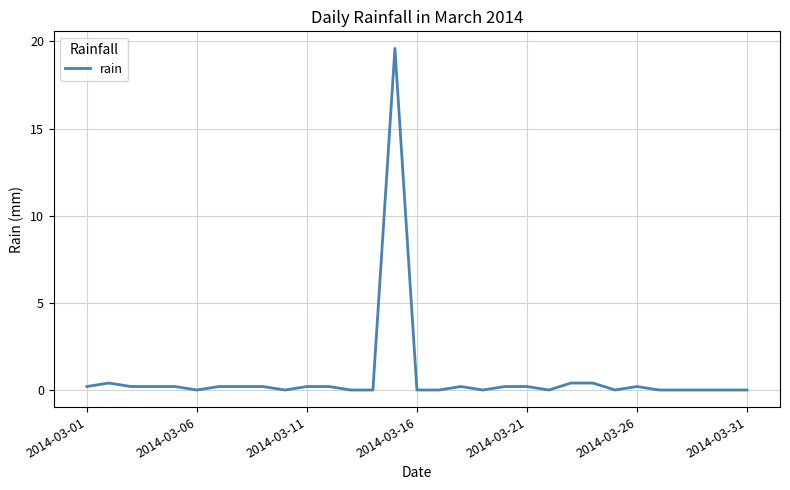

What is the maximum value shown in the chart?

19.6